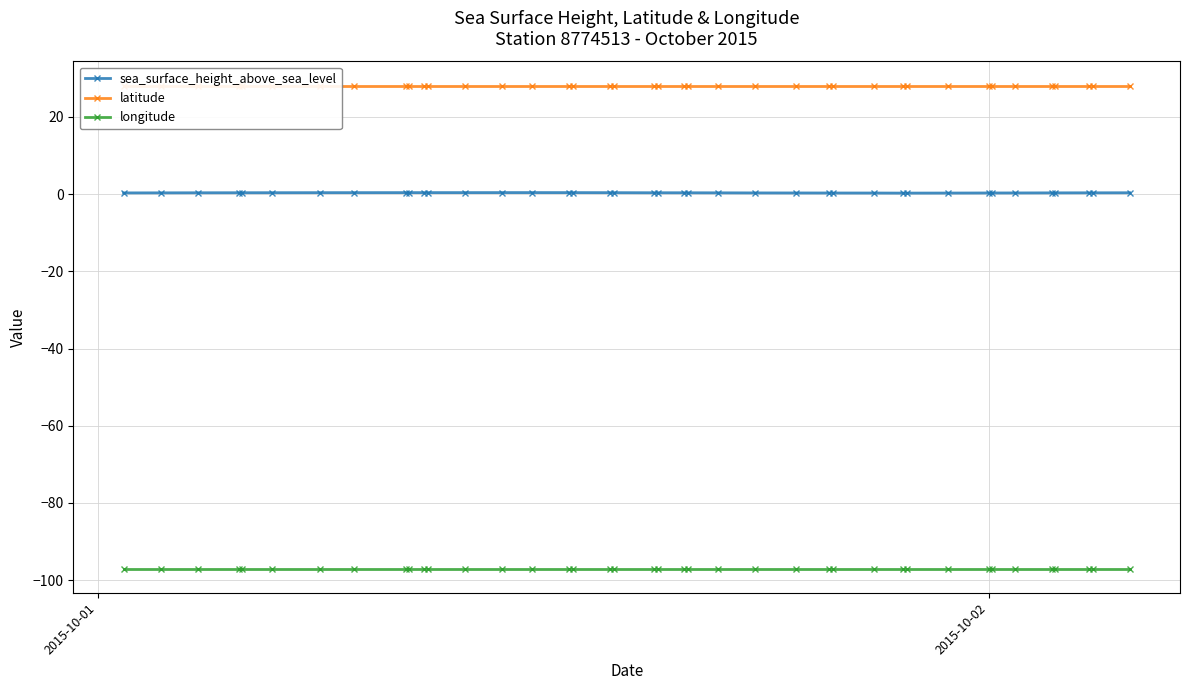

True or false: sea_surface_height_above_sea_level and longitude intersect in this chart.

False